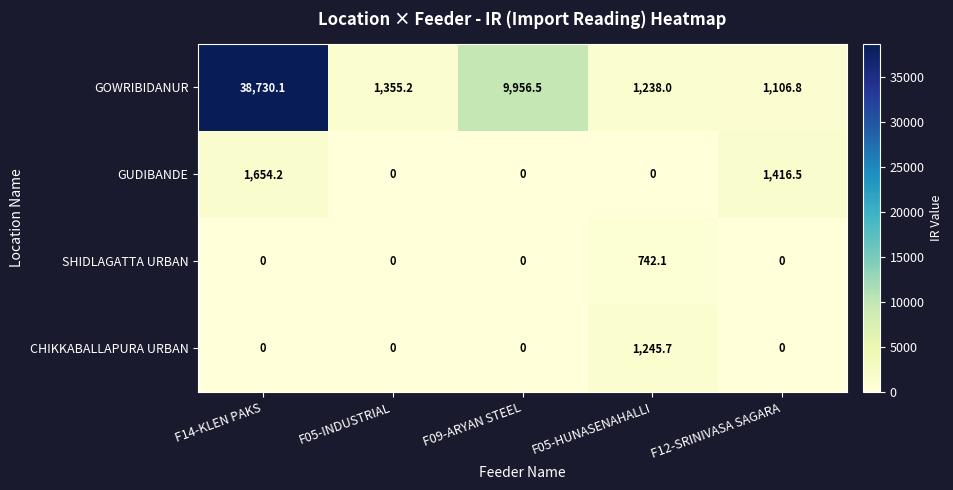

What is the spread (max minus min) of values at F05-HUNASENAHALLI?

1245.7